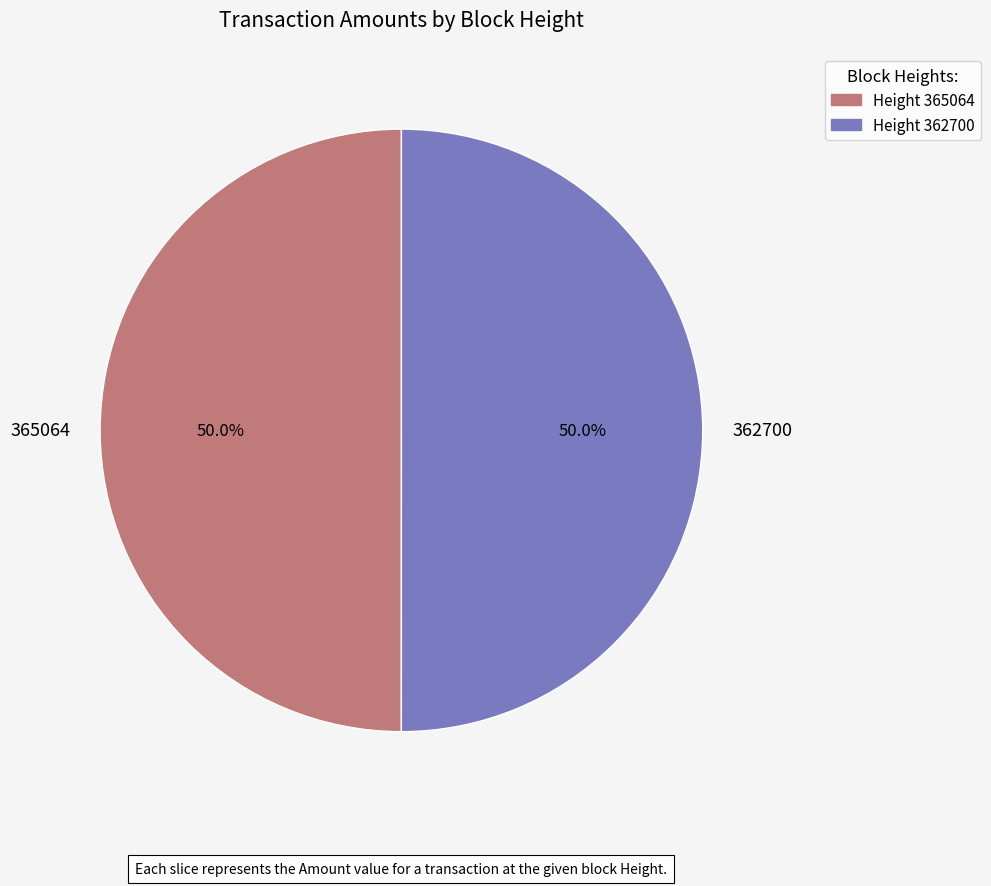

To the nearest percent, what portion does 362700 represent?

50%